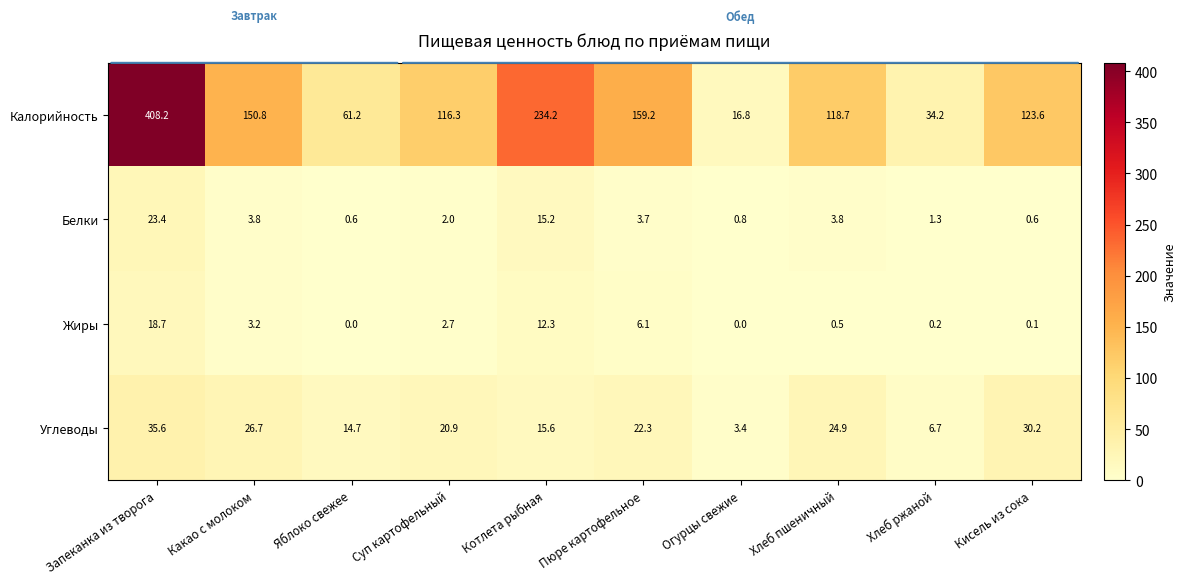

Where is Калорийность nearest to the value 212?

Котлета рыбная